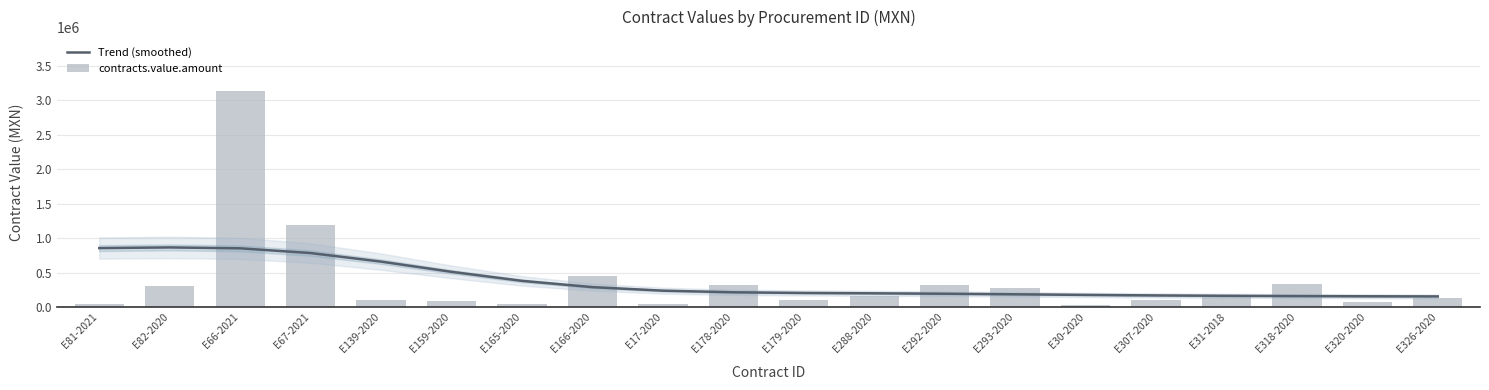

At how many categories does at least one series exceed 2233822?

1